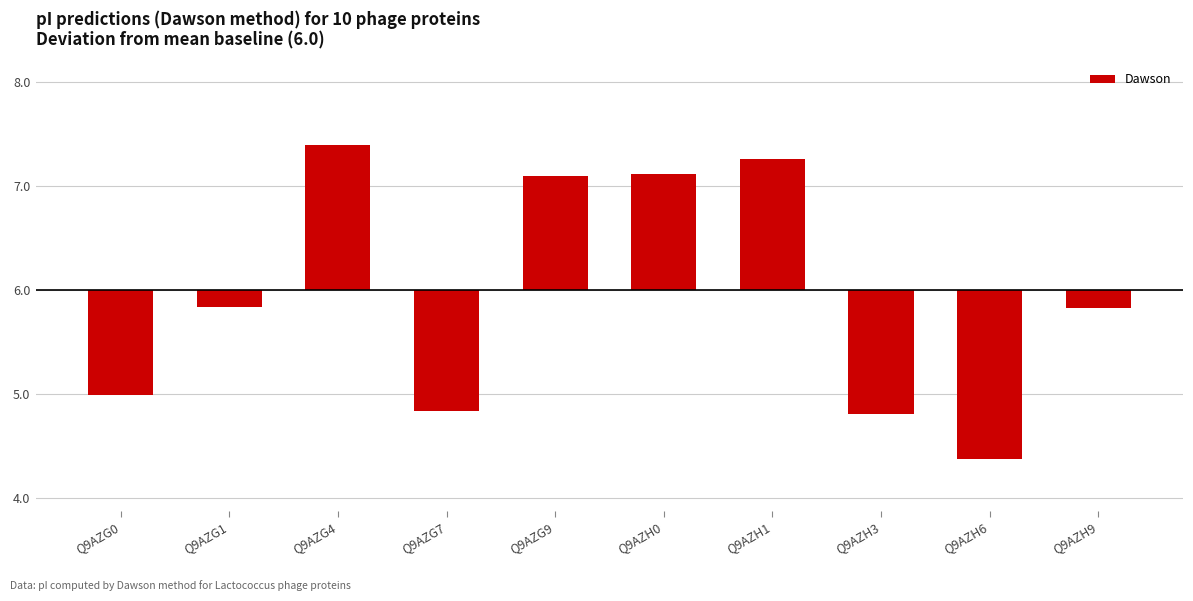

The chart shows a value of -0.1 at Q9AZH9. True or false?

False